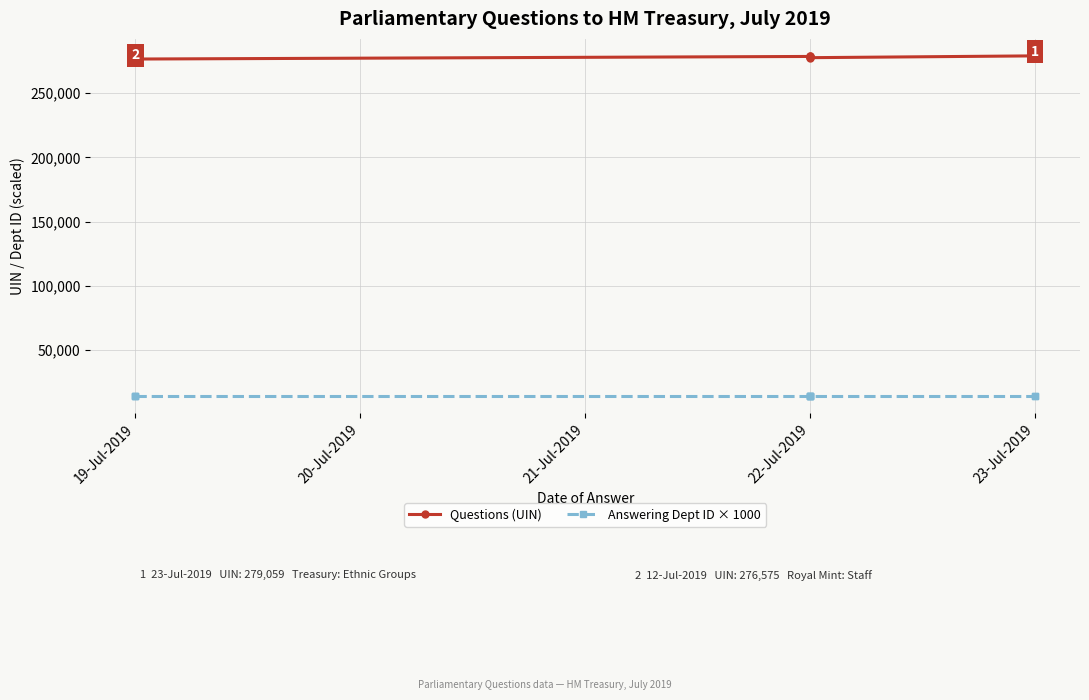

What are all the series names shown in the legend?

Questions (UIN), Answering Dept ID × 1000